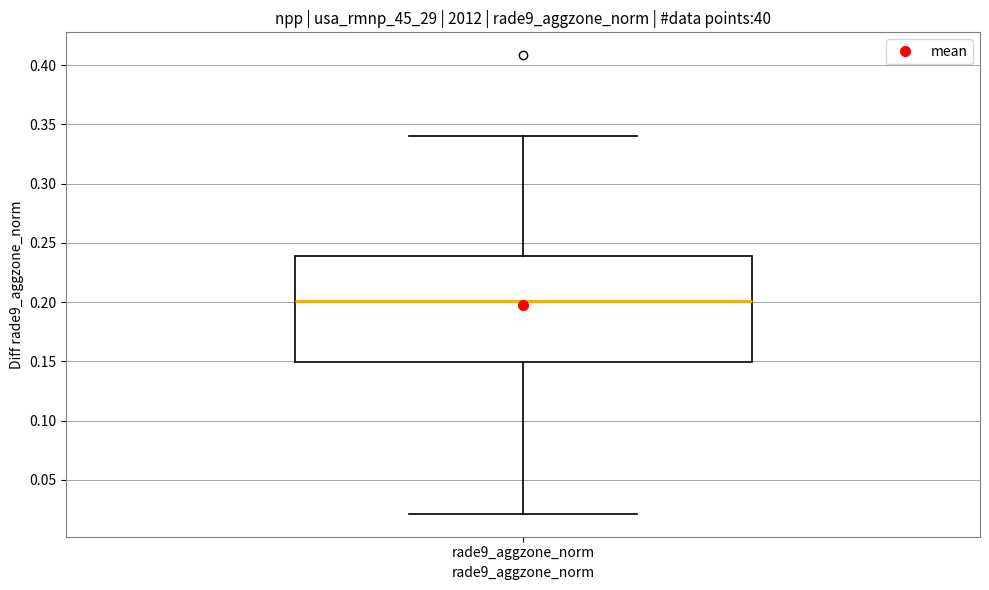

Where does the lower whisker of the box for rade9_aggzone_norm end on the y-axis? The values are not printed on the chart, so give them approximately, as read against the axis.

0.02